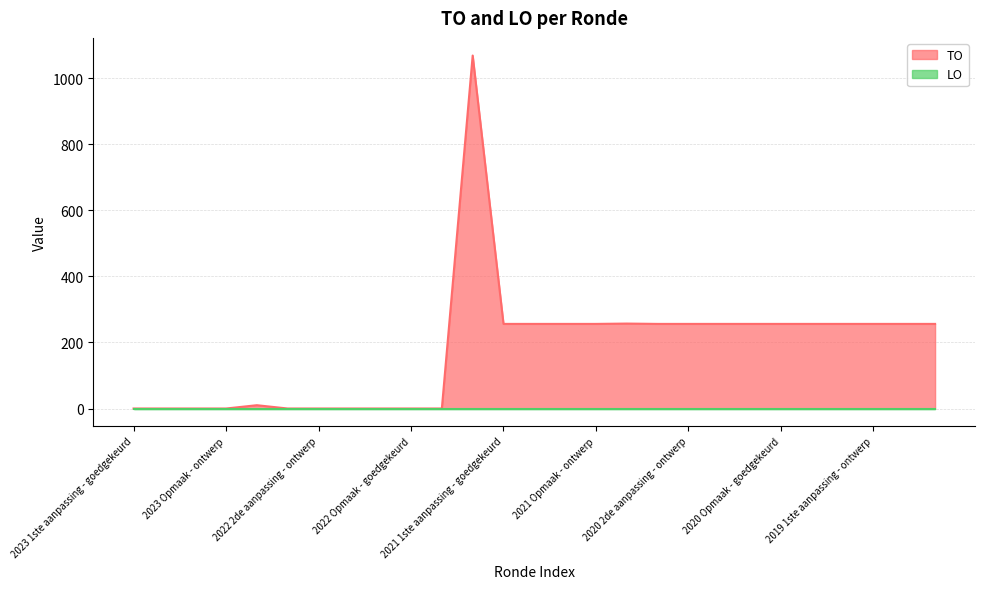

What position from the right is 2021 Opmaak - ontwerp?

12